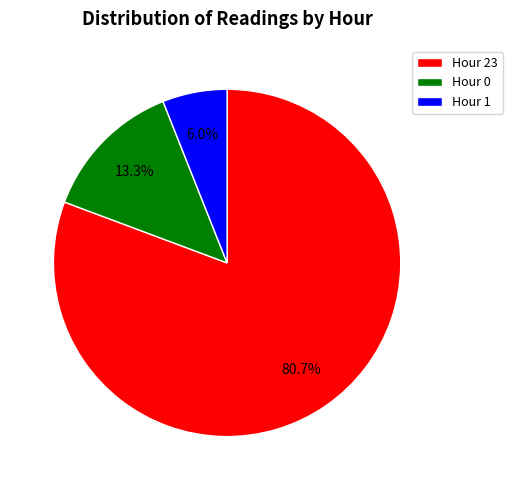

Between Hour 23 and Hour 0, which is larger?

Hour 23